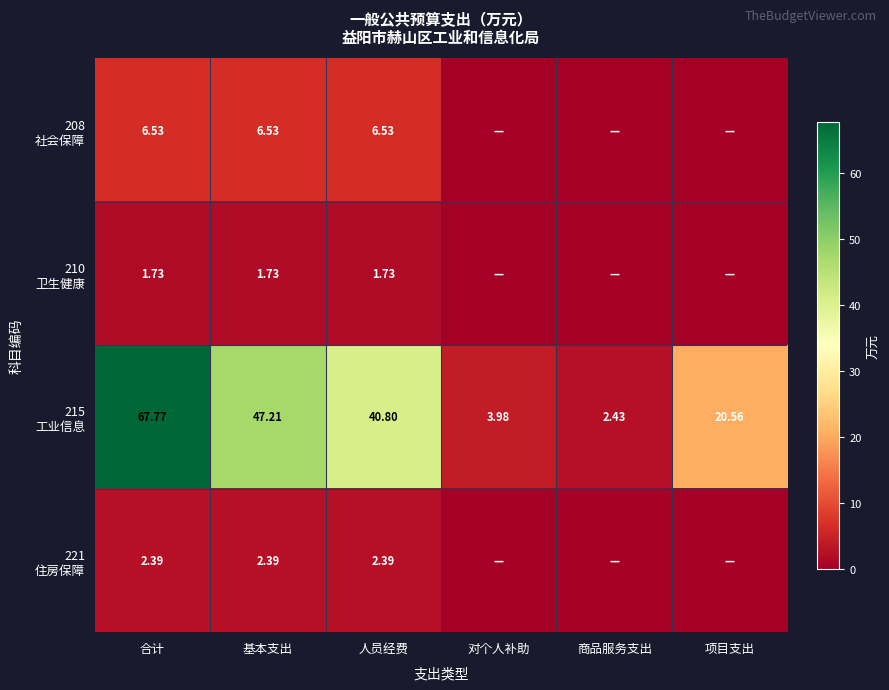

What value does the 210 卫生健康 series have at 合计?

1.7